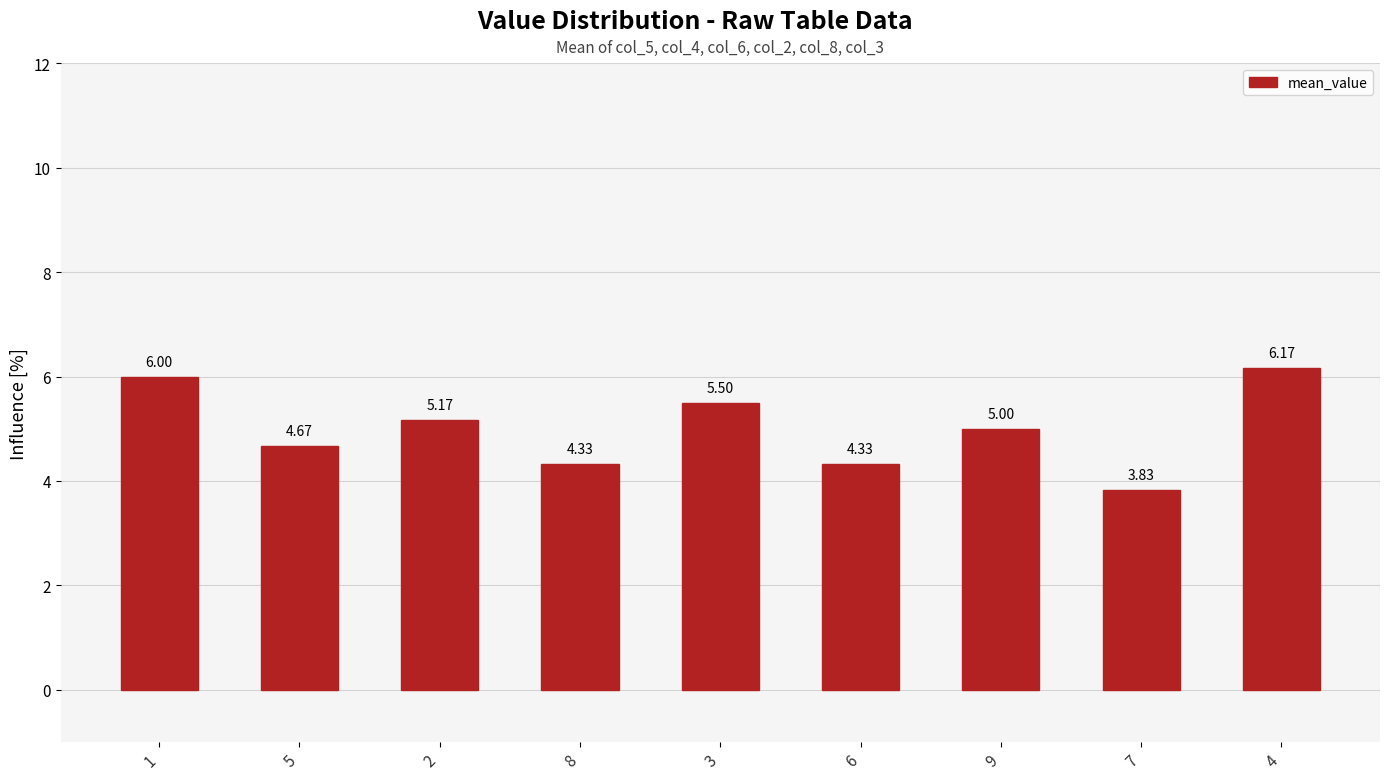

Approximately how many times larger is the value at 3 compared to 6?

1.3